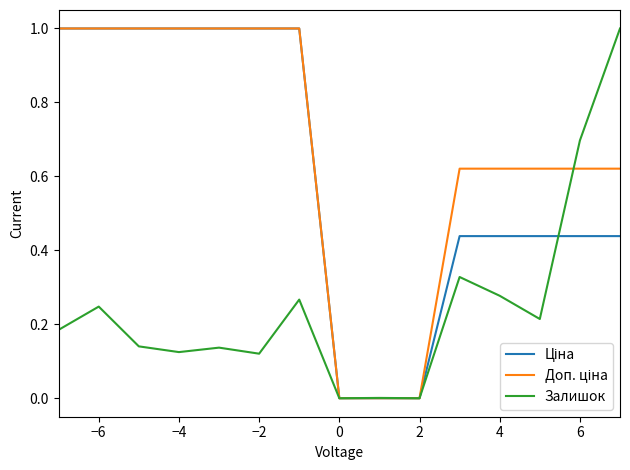

What is the greatest value displayed?

1.0